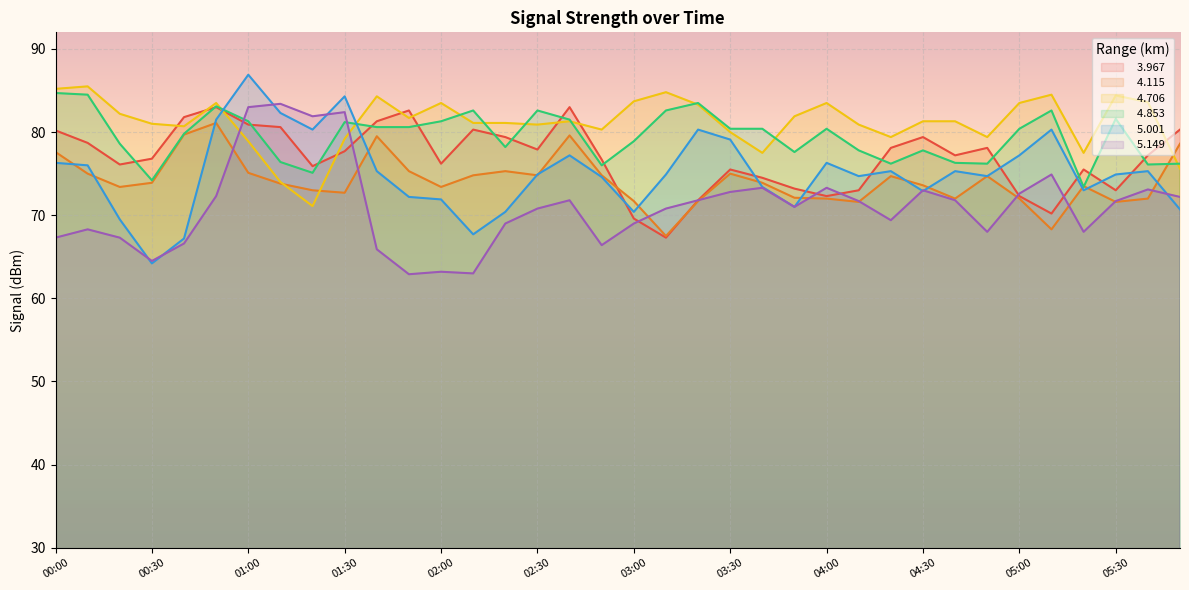

What is the difference between the highest and lowest values at 04:20?

10.0